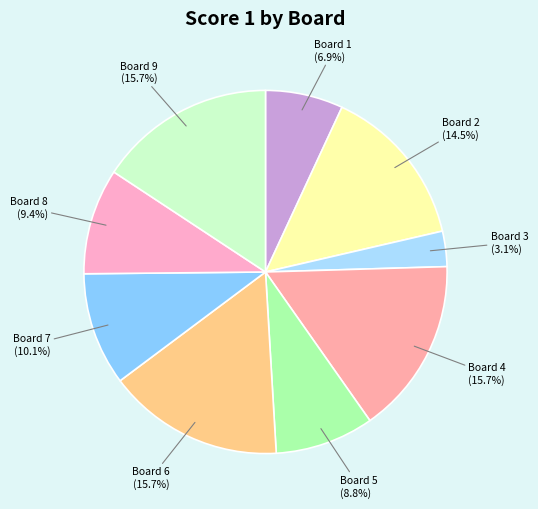

To the nearest percent, what is the difference between the largest and smallest slice percentages?

13%